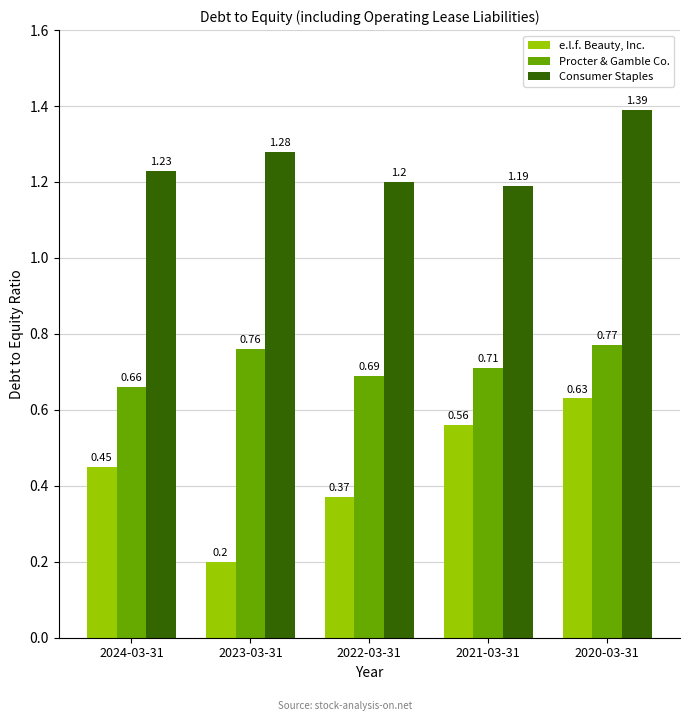

What is the smallest value displayed?

0.2